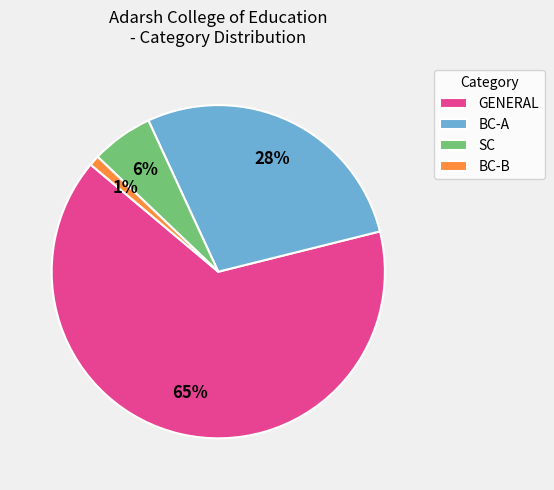

How many segments does this pie chart have?

4